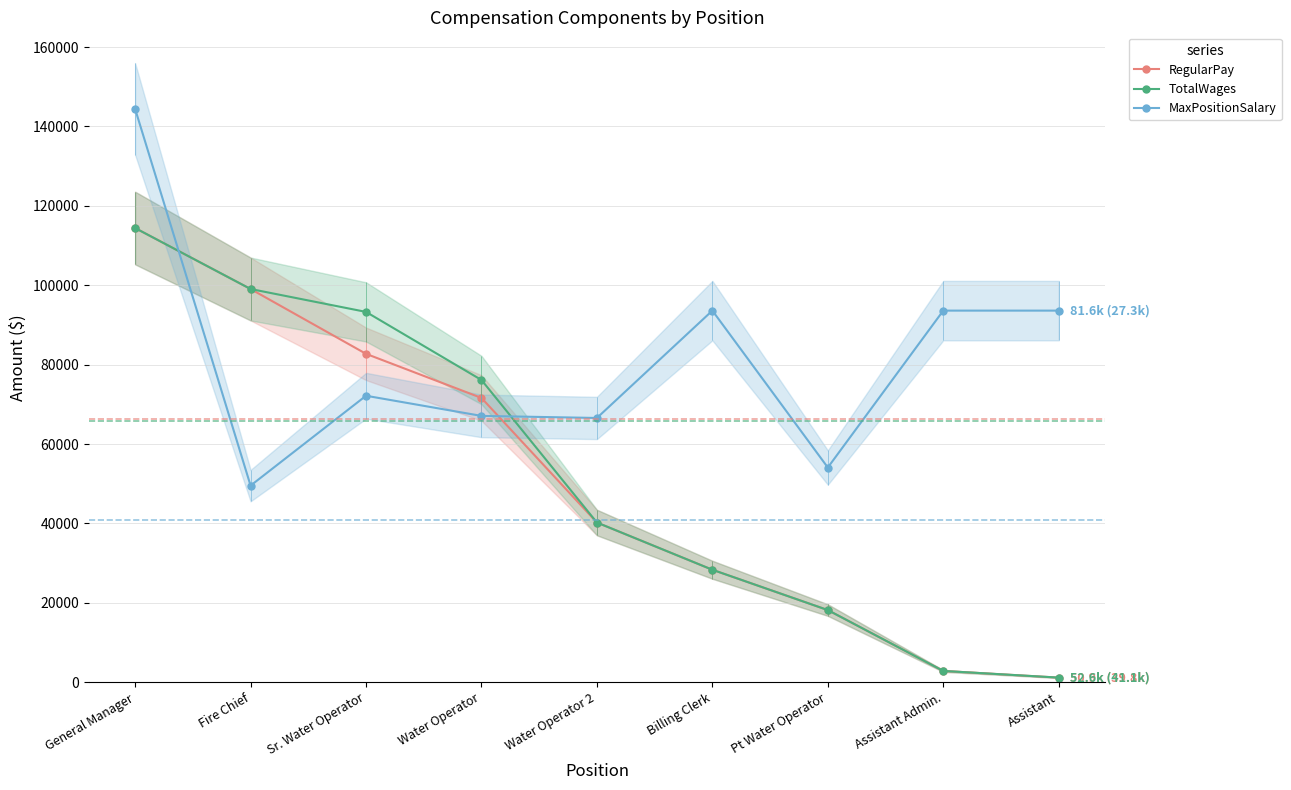

Which category has the highest value in the MaxPositionSalary series?

General Manager